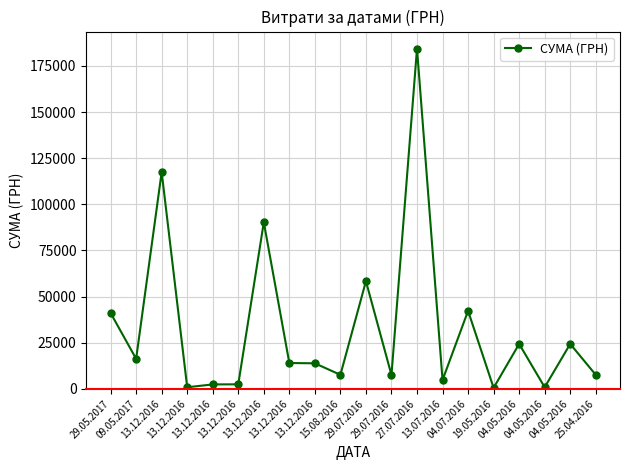

How many categories are shown in the chart?

20